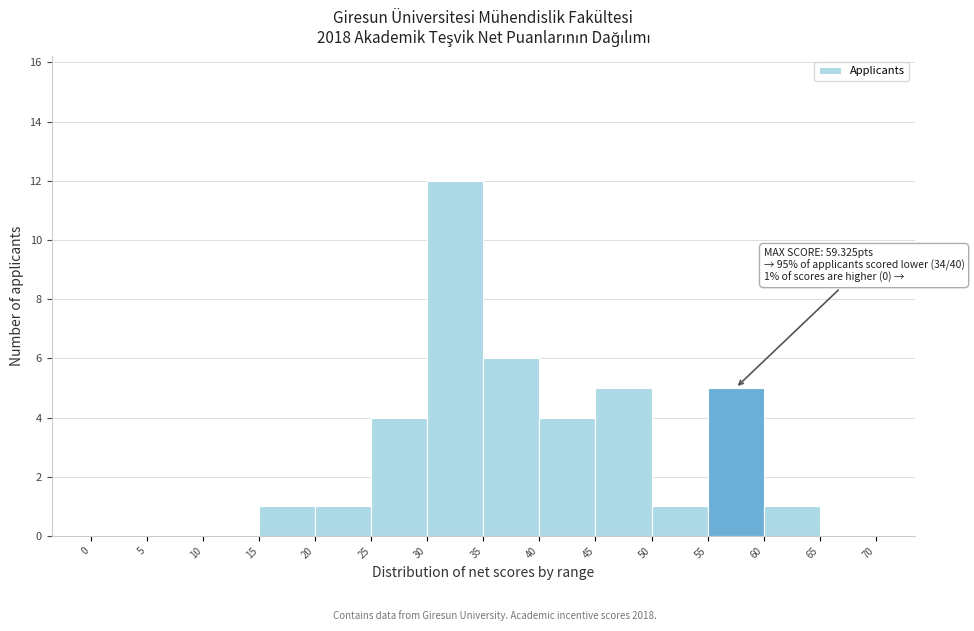

Which range on the x-axis has the tallest bar?

30 to 35